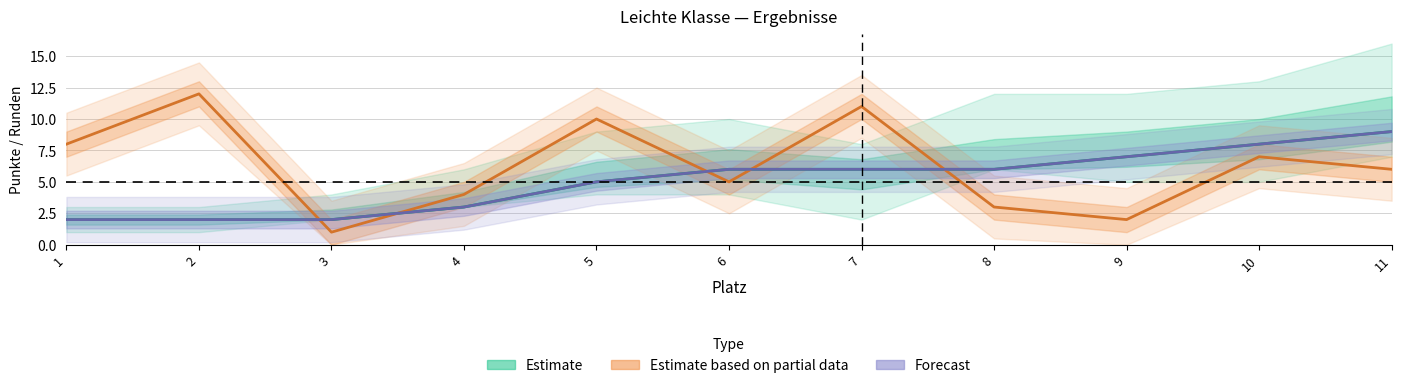

Where do Forecast and Estimate based on partial data first cross each other?

2 and 3